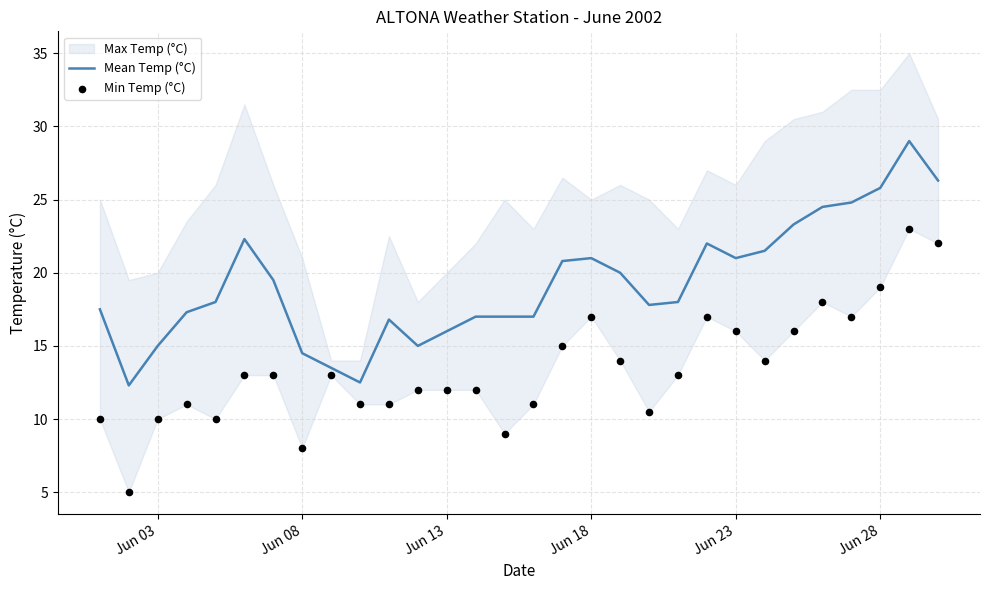

Is it true that Mean Temp (°C) equals 14.5 at Jun 08?

True